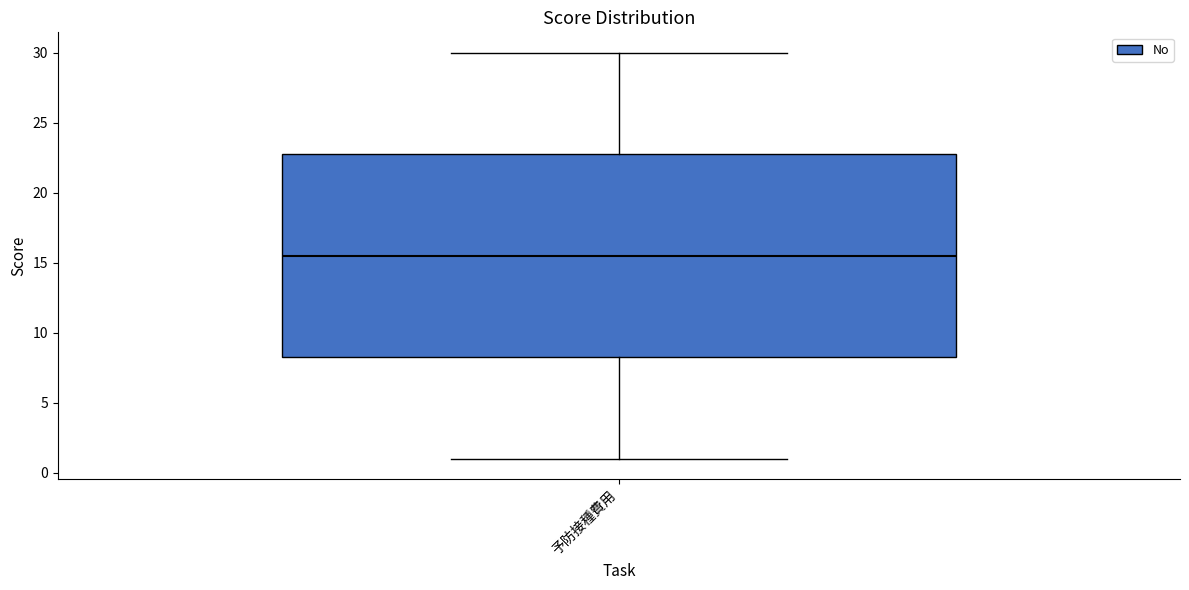

Where does the median line of the box for 予防接種費用 sit on the y-axis? The values are not printed on the chart, so give them approximately, as read against the axis.

15.5